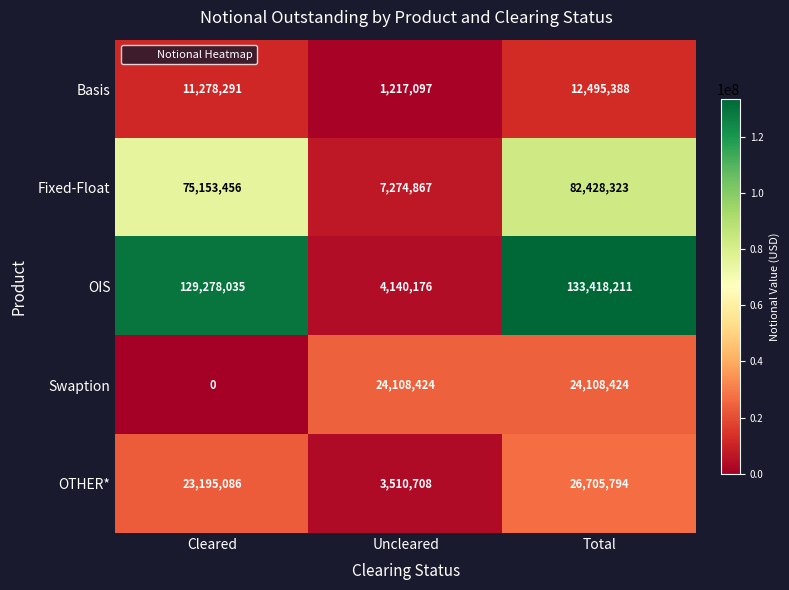

Which series has the largest total across all categories?

OIS